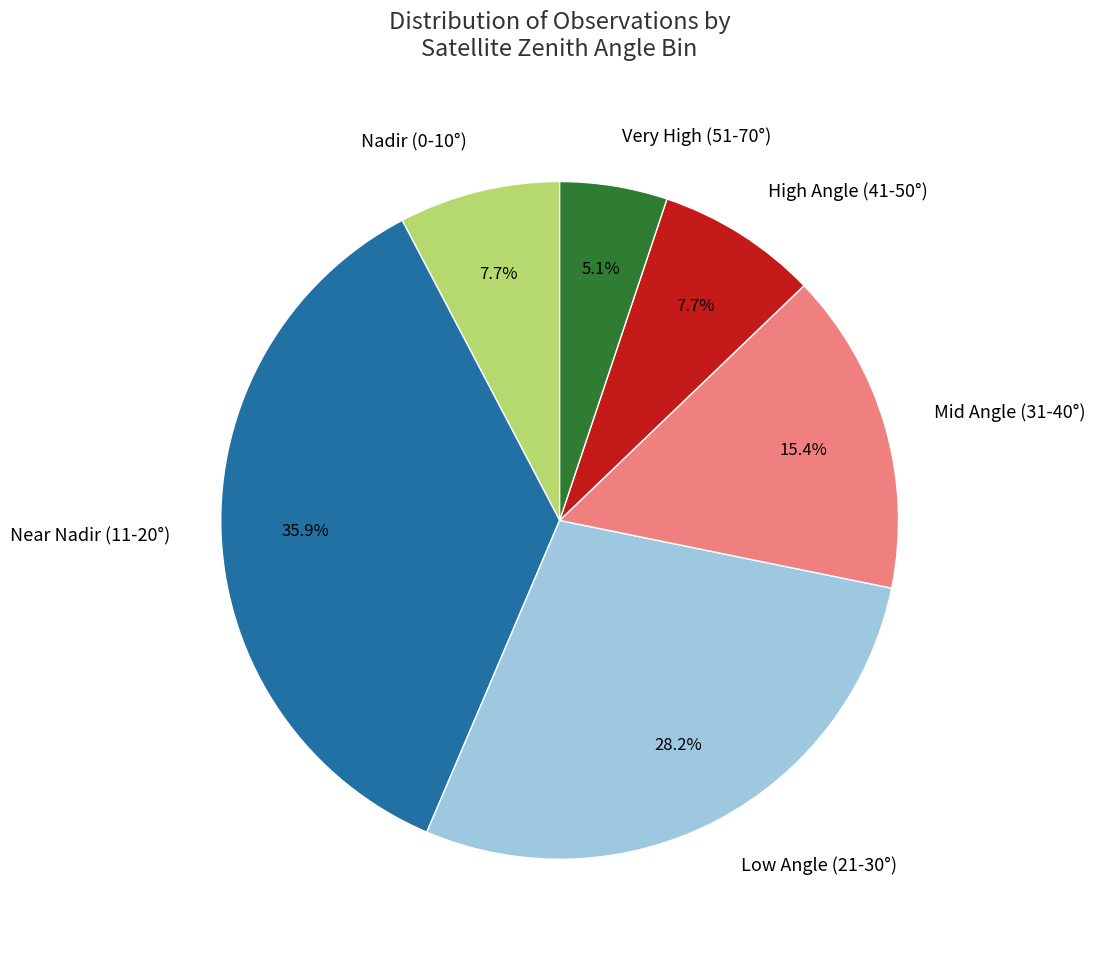

Which has a higher value, Very High (51-70°) or Near Nadir (11-20°)?

Near Nadir (11-20°)